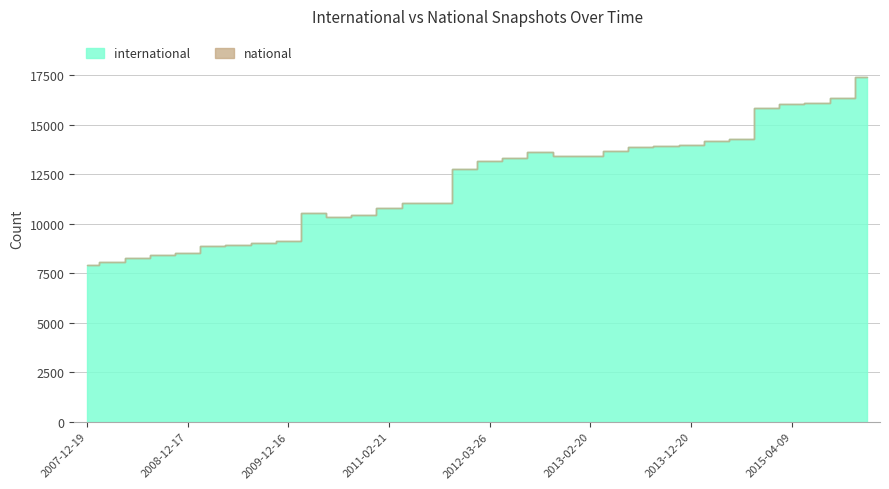

Which has a higher value, 2016-01-04 or 2011-09-05?

2016-01-04